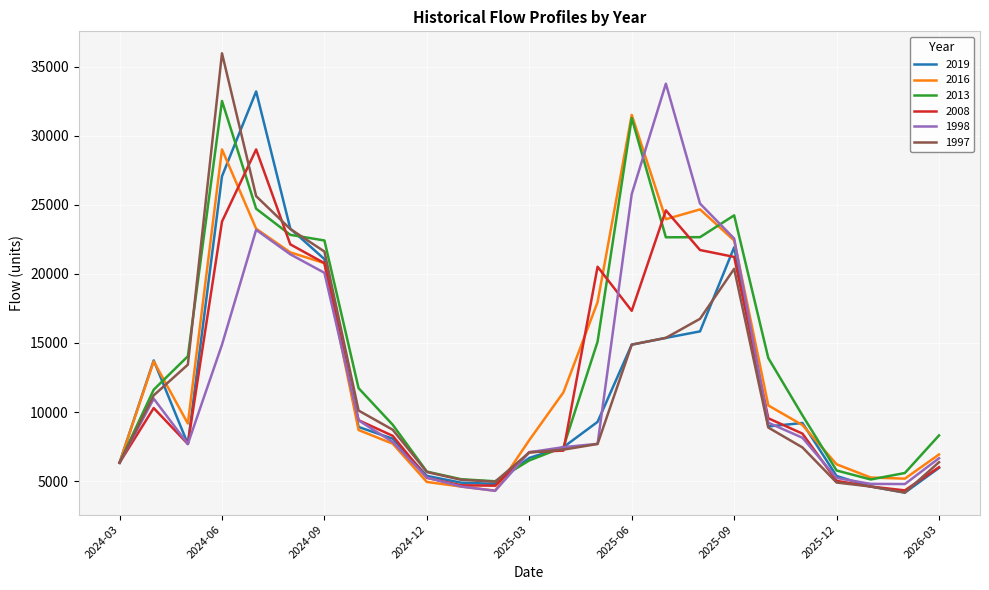

What is the greatest value displayed?

35970.0